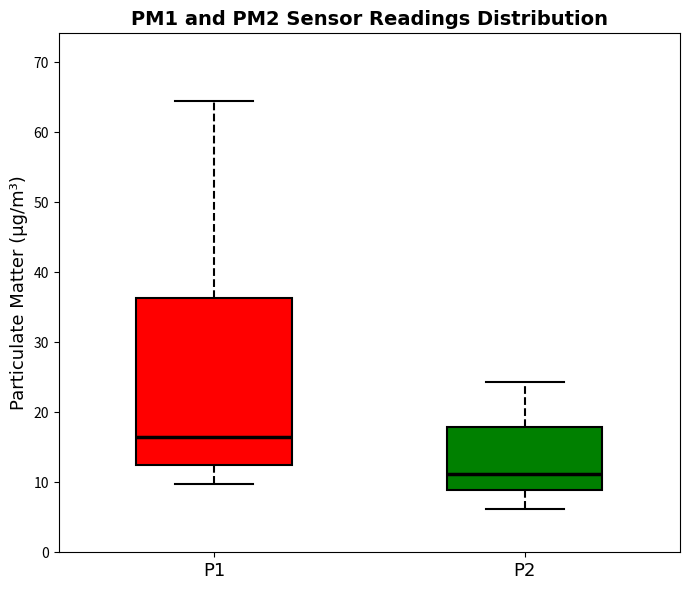

Comparing the boxes themselves (not the whiskers), which one is the tallest?

P1